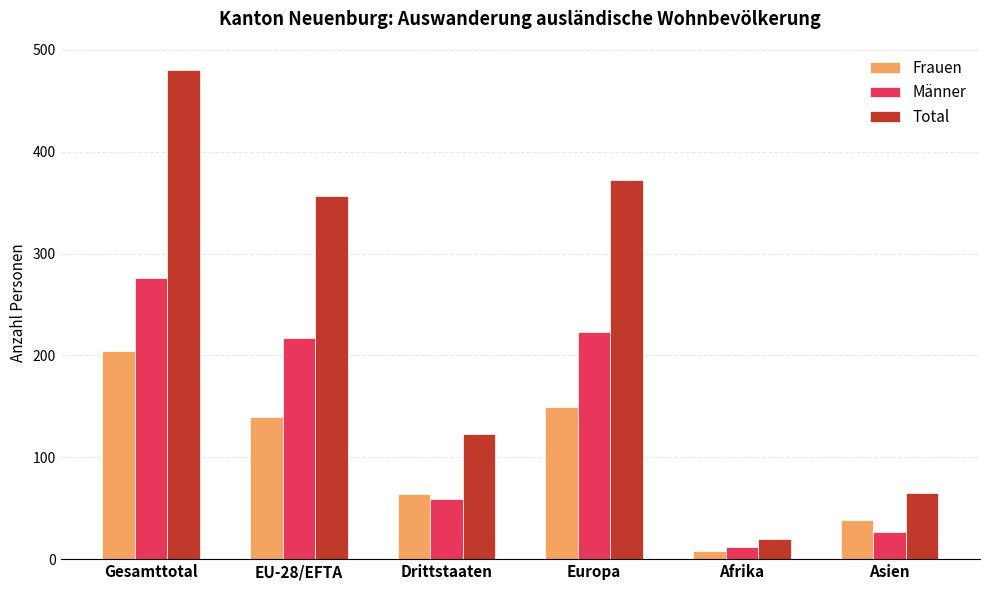

Which series changed the most between Gesamttotal and EU-28/EFTA?

Total